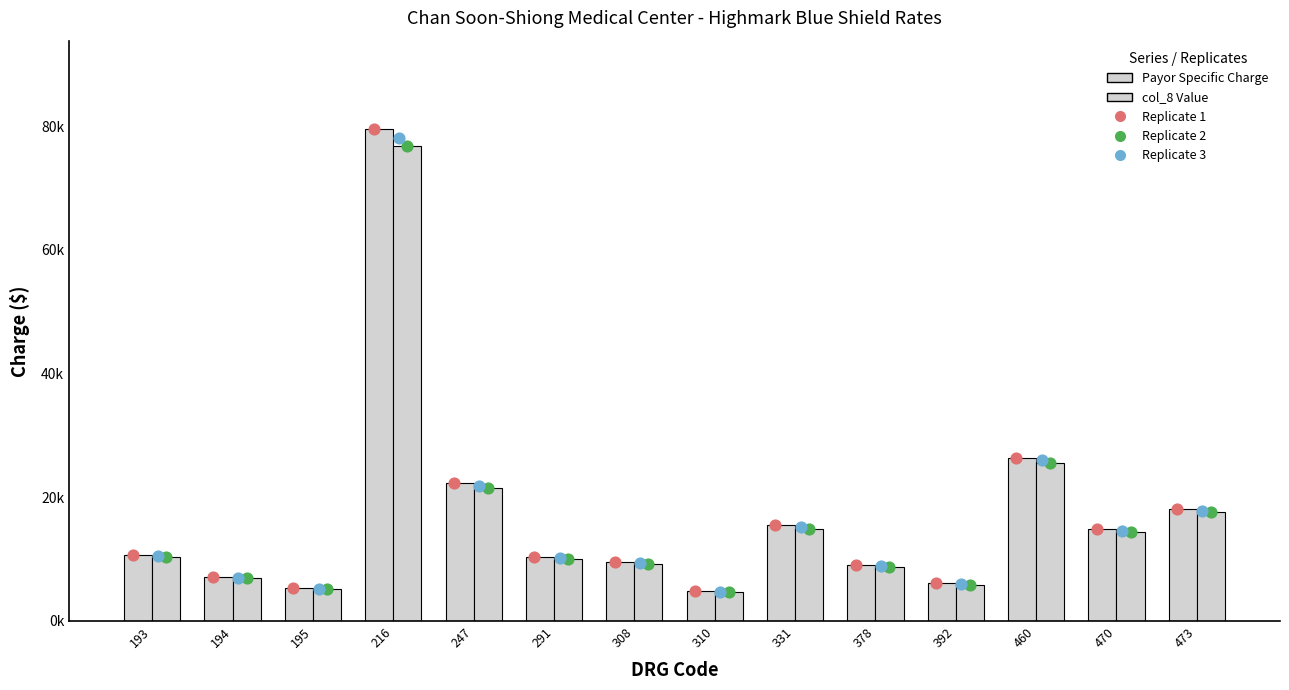

Which series has the largest total across all categories?

Payor Specific Charge